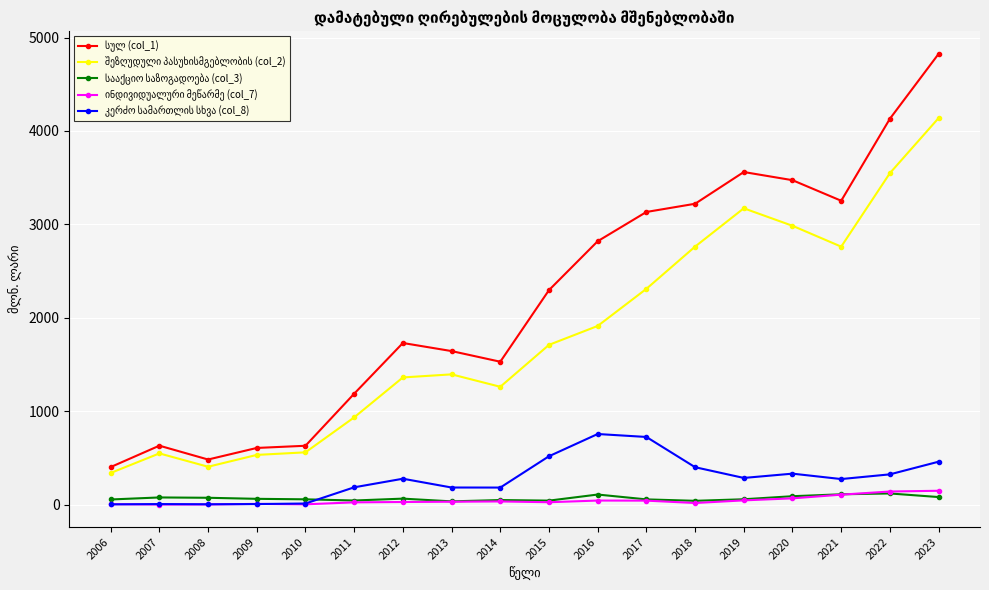

Which category has the highest value across all series?

2023